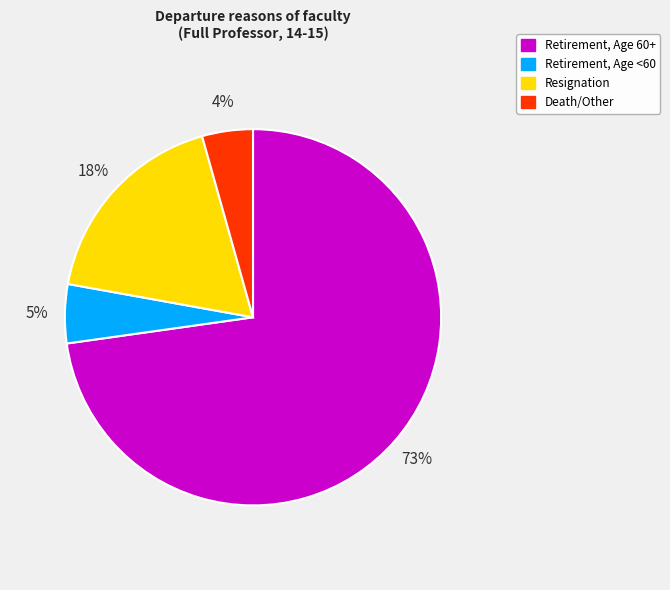

Is it true that Resignation is 27% of the pie?

False